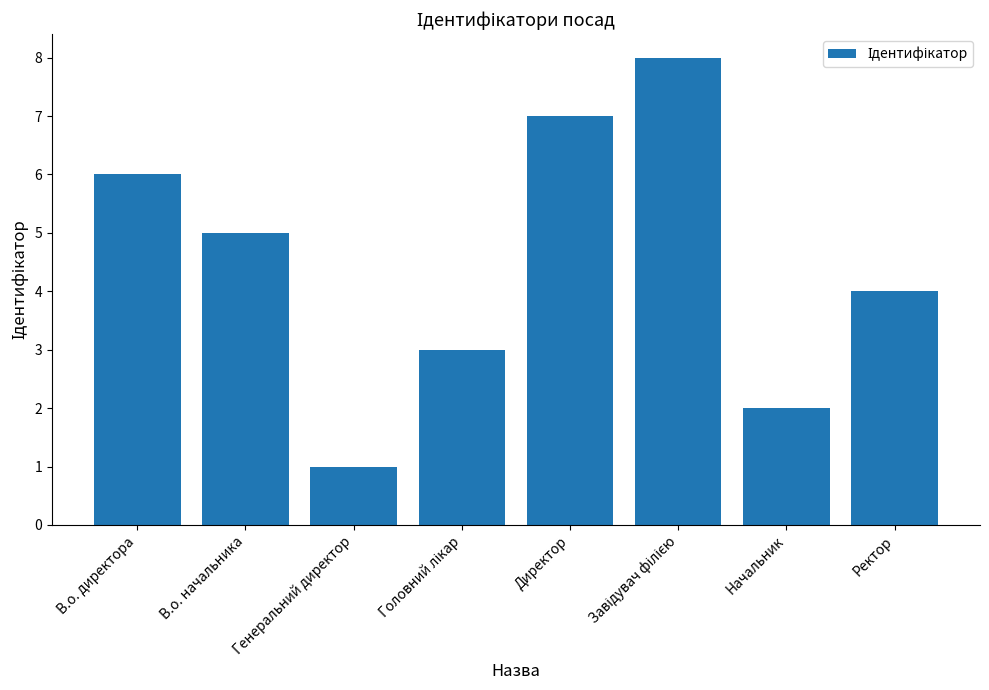

What is the change in value from Генеральний директор to Ректор?

+3